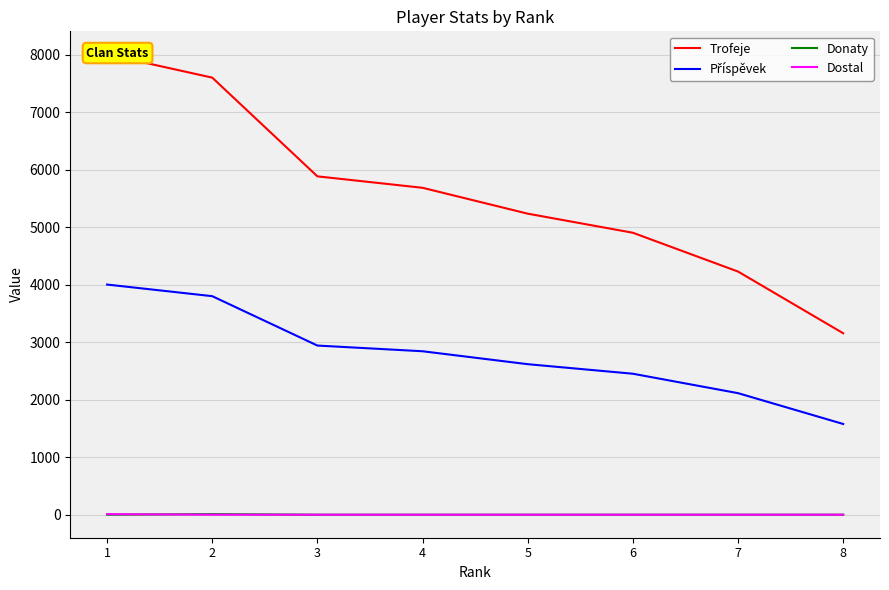

In Donaty, how many points are higher than both neighbors (excluding endpoints)?

1